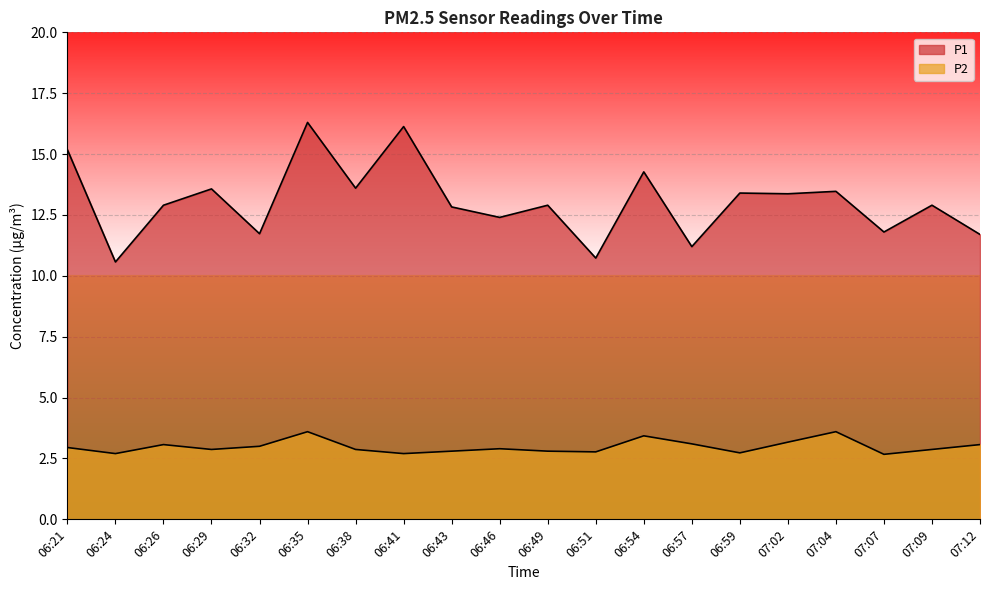

The P2 series shows 3.0 at 06:21. True or false?

True